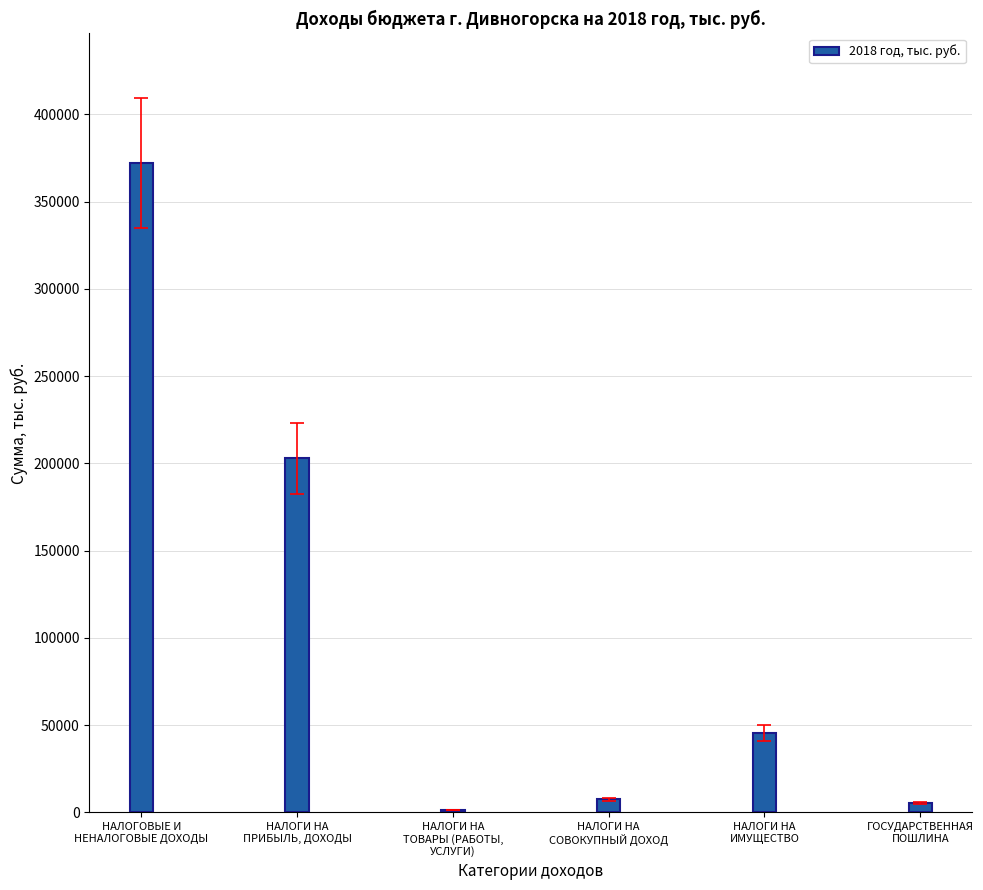

What is the maximum value shown in the chart?

371989.9